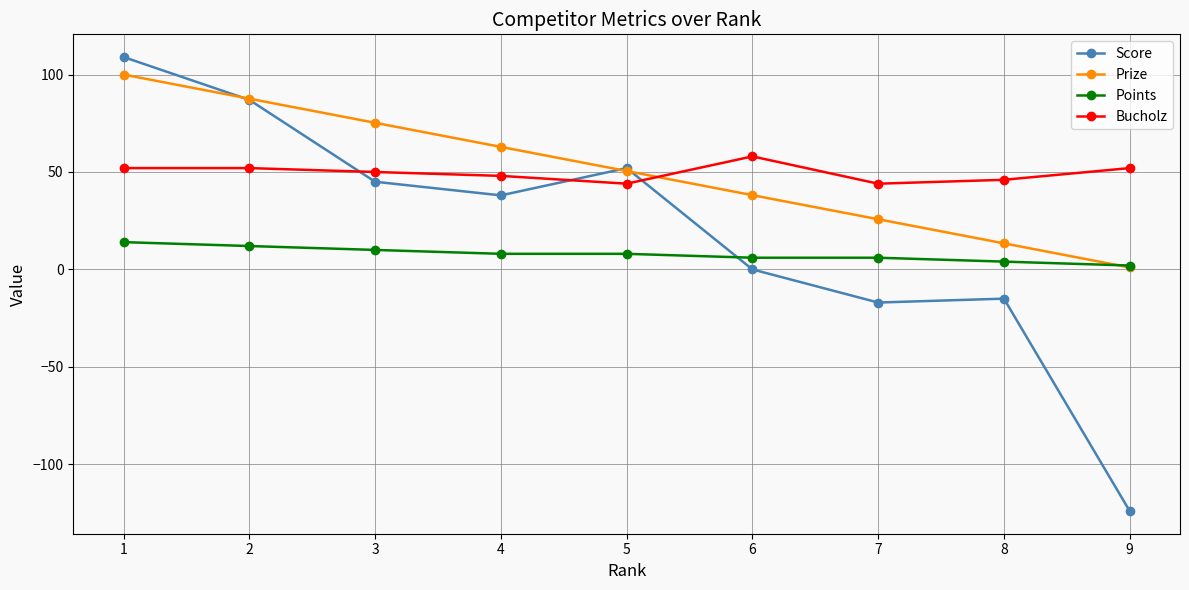

Is the value of Score at 3 greater than the value of Points at 5?

Yes